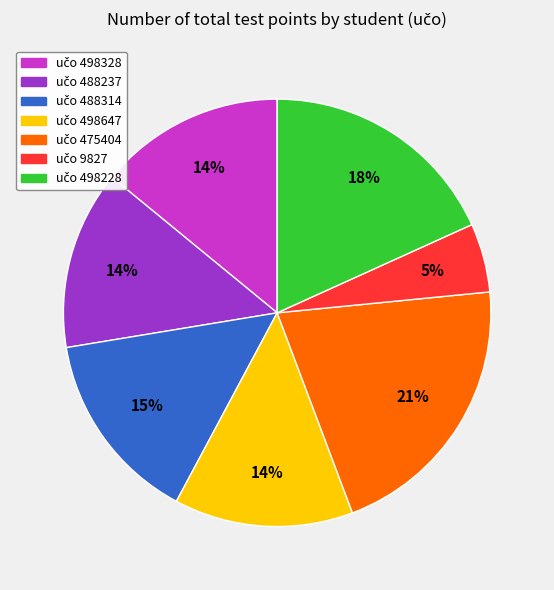

To the nearest percent, what is the average slice percentage?

14%